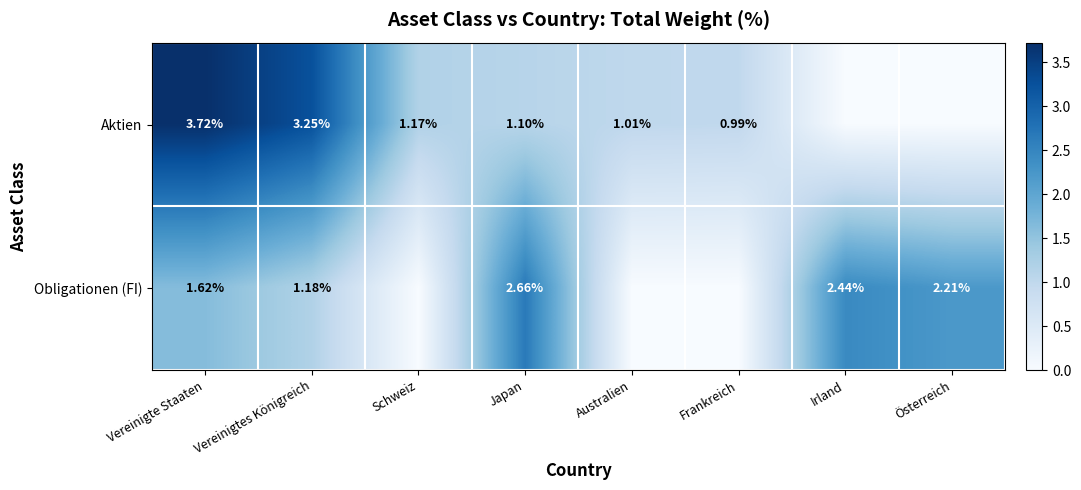

How many data points in Obligationen (FI) are less than 1?

3